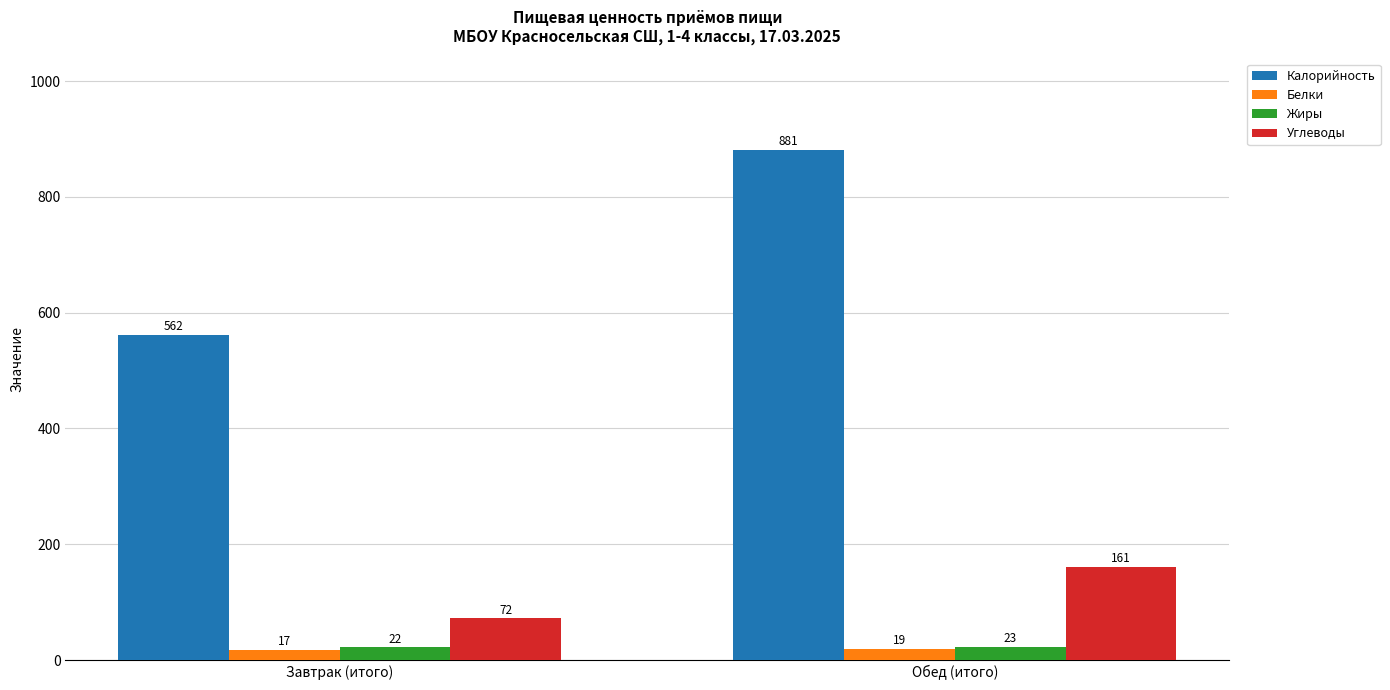

Reading right to left, transcribe all the data shown in this chart.

Калорийность: 881	562
Белки: 19	17
Жиры: 23	22
Углеводы: 161	72